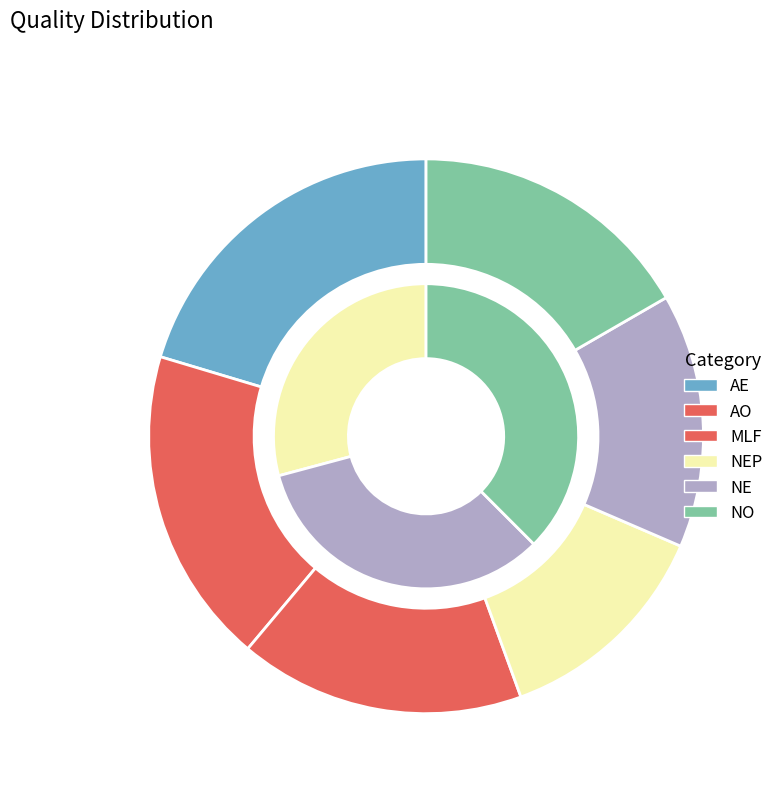

Rank the categories by value from lowest to highest.

NEP, NE, MLF, NO, AO, AE